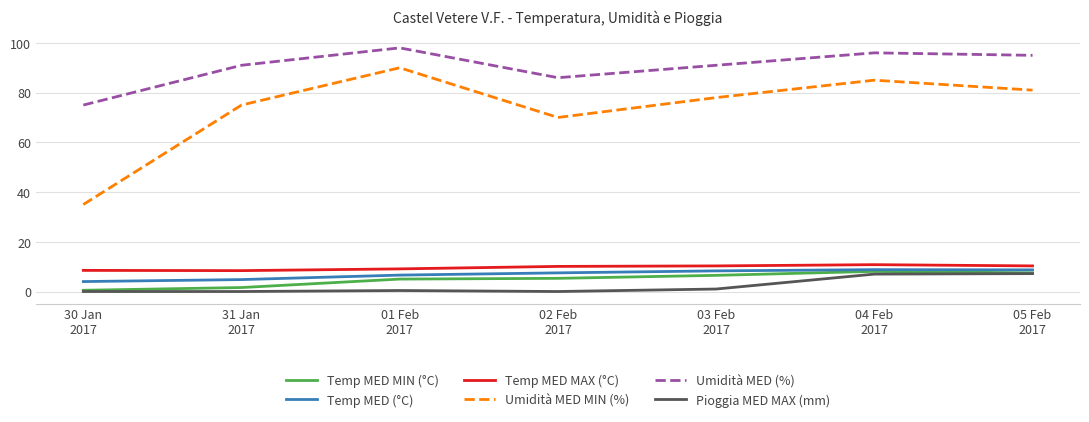

Which series changed the most between 03 Feb
2017 and 04 Feb
2017?

Umidità MED MIN (%)